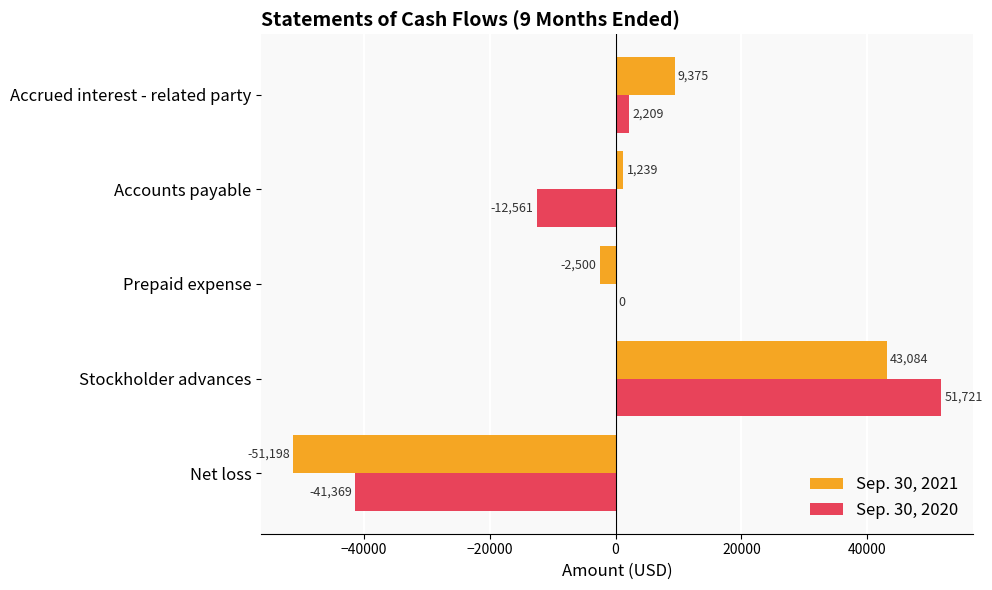

Which series has the widest spread of values?

Sep. 30, 2021